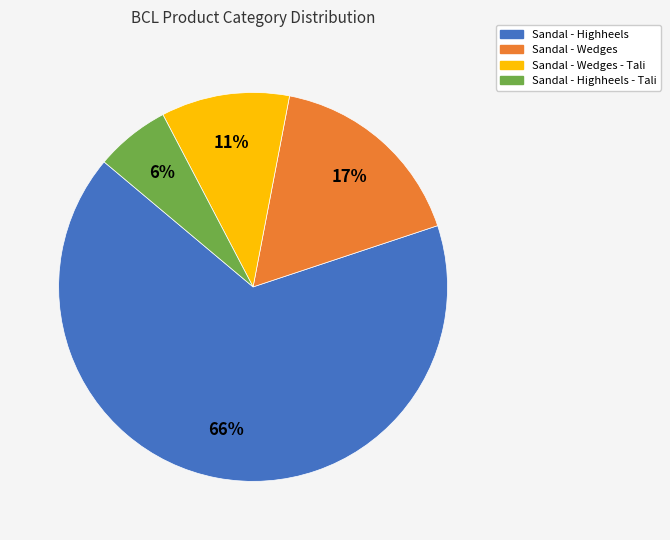

The Sandal - Wedges slice represents 30% of the pie. True or false?

False